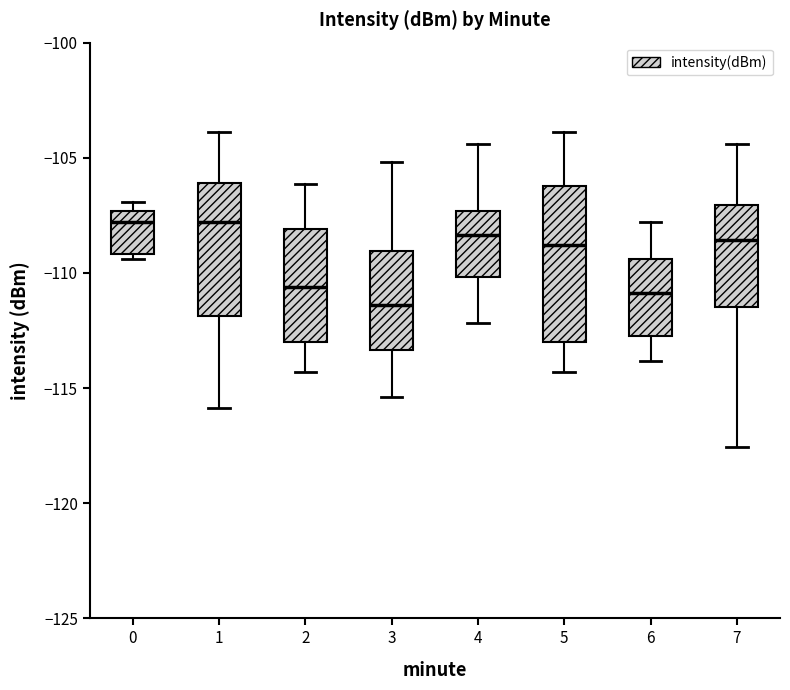

Reading left to right, read every box against the y-axis: the position of its median line, the range the box covers, and the ends of its whiskers. The values are not printed on the chart, so give them approximately, as read against the axis.

0: median -108.0, box -109.0 to -107.5, whiskers -109.5 to -107.0
1: median -108.0, box -112.0 to -106.0, whiskers -116.0 to -104.0
2: median -110.5, box -113.0 to -108.0, whiskers -114.5 to -106.0
3: median -111.5, box -113.5 to -109.0, whiskers -115.5 to -105.0
4: median -108.5, box -110.0 to -107.5, whiskers -112.0 to -104.5
5: median -109.0, box -113.0 to -106.0, whiskers -114.5 to -104.0
6: median -111.0, box -112.5 to -109.5, whiskers -114.0 to -108.0
7: median -108.5, box -111.5 to -107.0, whiskers -117.5 to -104.5